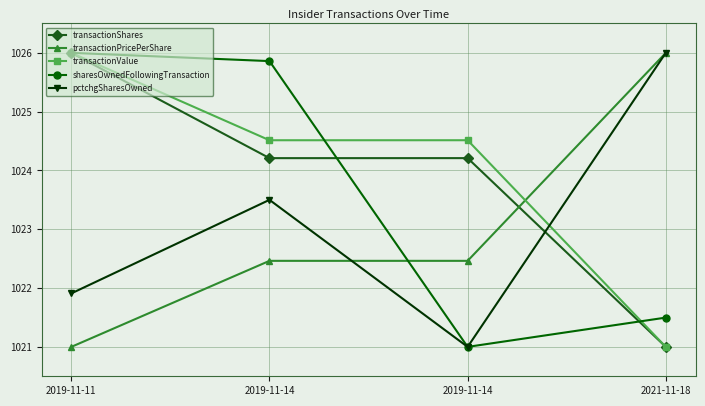

Is this an area chart (filled region under the line)?

No